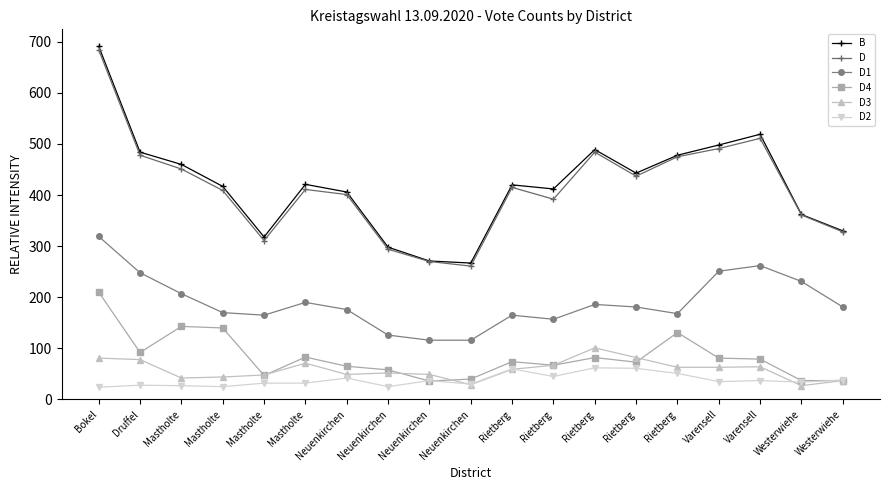

What are all the series names shown in the legend?

B, D, D1, D4, D3, D2